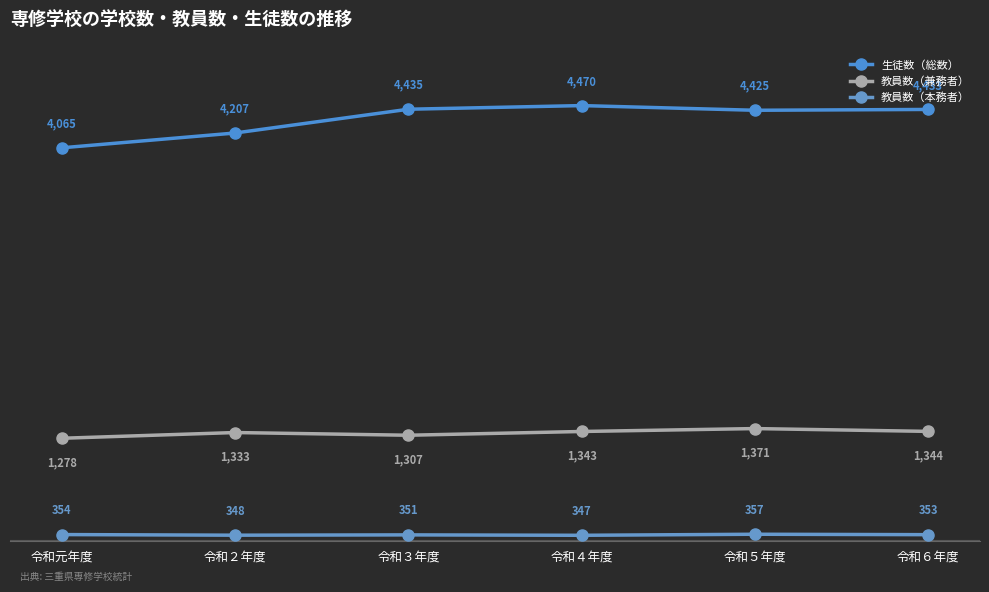

Which category has the highest value across all series?

令和４年度